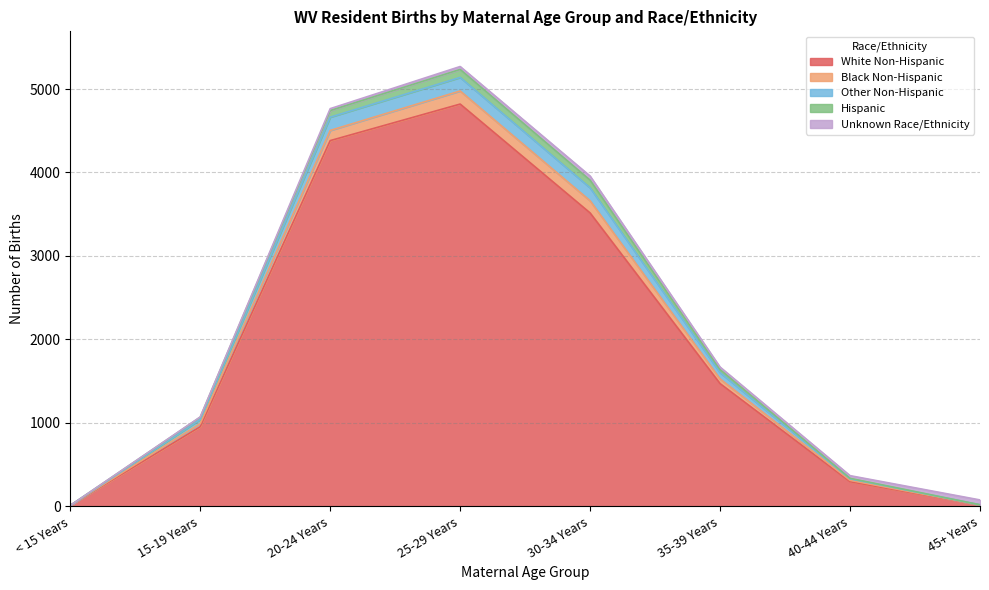

True or false: White Non-Hispanic has more than 1 interior local peaks.

False